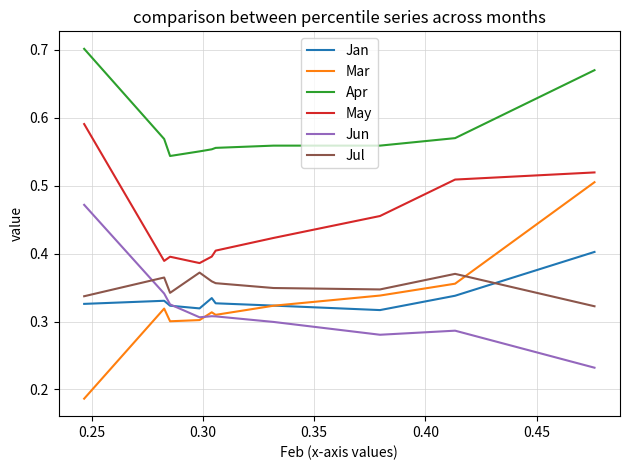

Which series has the widest spread of values?

Mar